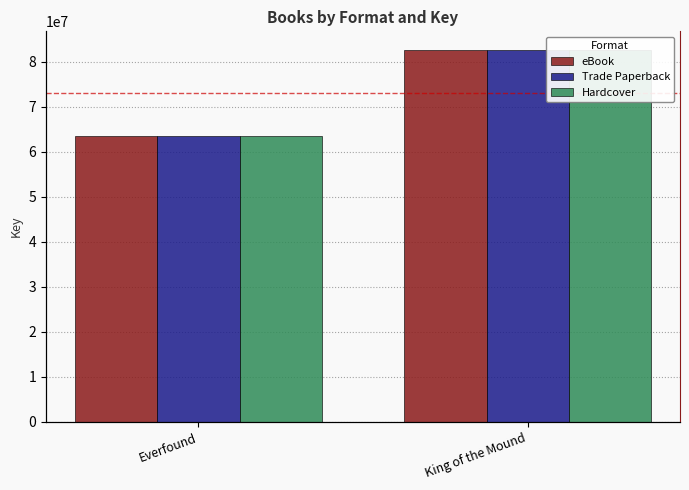

What is the maximum value for Trade Paperback?

82619587